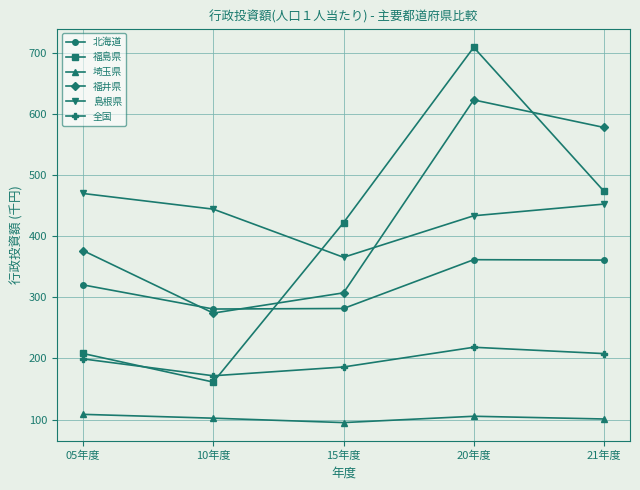

List the labels in order of 福井県 value, largest first.

20年度, 21年度, 05年度, 15年度, 10年度